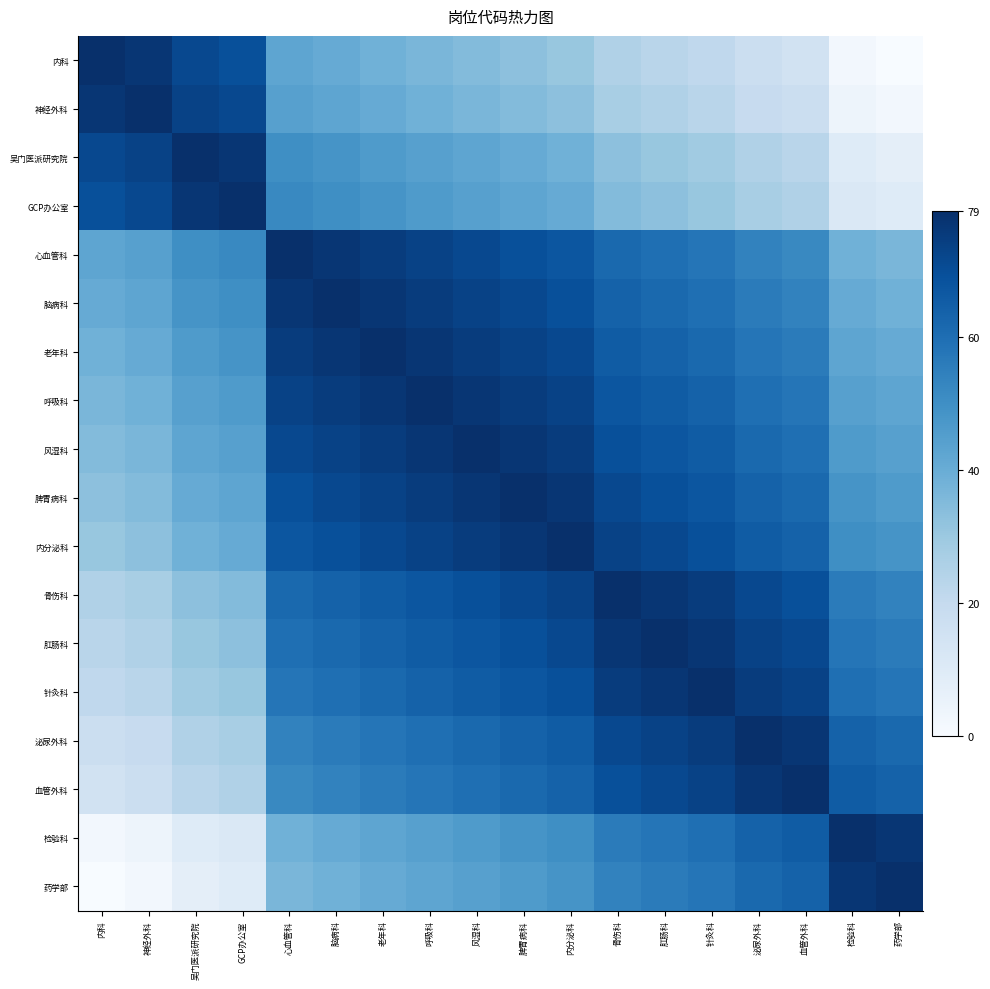

Reading right to left, list all the values displayed in this chart.

内科: 药学部=0.0	检验科=1.9	血管外科=15.4	泌尿外科=17.3	针灸科=21.2	肛肠科=23.1	骨伤科=25.0	内分泌科=30.8	脾胃病科=32.8	风湿科=34.7	呼吸科=36.6	老年科=38.5	脑病科=40.5	心血管科=42.4	GCP办公室=69.4	吴门医派研究院=71.3	神经外科=77.1	内科=79.0
神经外科: 药学部=1.9	检验科=3.9	血管外科=17.3	泌尿外科=19.3	针灸科=23.1	肛肠科=25.0	骨伤科=27.0	内分泌科=32.8	脾胃病科=34.7	风湿科=36.6	呼吸科=38.5	老年科=40.5	脑病科=42.4	心血管科=44.3	GCP办公室=71.3	吴门医派研究院=73.2	神经外科=79.0	内科=77.1
吴门医派研究院: 药学部=7.7	检验科=9.6	血管外科=23.1	泌尿外科=25.0	针灸科=28.9	肛肠科=30.8	骨伤科=32.8	内分泌科=38.5	脾胃病科=40.5	风湿科=42.4	呼吸科=44.3	老年科=46.2	脑病科=48.2	心血管科=50.1	GCP办公室=77.1	吴门医派研究院=79.0	神经外科=73.2	内科=71.3
GCP办公室: 药学部=9.6	检验科=11.6	血管外科=25.0	泌尿外科=27.0	针灸科=30.8	肛肠科=32.8	骨伤科=34.7	内分泌科=40.5	脾胃病科=42.4	风湿科=44.3	呼吸科=46.2	老年科=48.2	脑病科=50.1	心血管科=52.0	GCP办公室=79.0	吴门医派研究院=77.1	神经外科=71.3	内科=69.4
心血管科: 药学部=36.6	检验科=38.5	血管外科=52.0	泌尿外科=54.0	针灸科=57.8	肛肠科=59.7	骨伤科=61.7	内分泌科=67.4	脾胃病科=69.4	风湿科=71.3	呼吸科=73.2	老年科=75.1	脑病科=77.1	心血管科=79.0	GCP办公室=52.0	吴门医派研究院=50.1	神经外科=44.3	内科=42.4
脑病科: 药学部=38.5	检验科=40.5	血管外科=54.0	泌尿外科=55.9	针灸科=59.7	肛肠科=61.7	骨伤科=63.6	内分泌科=69.4	脾胃病科=71.3	风湿科=73.2	呼吸科=75.1	老年科=77.1	脑病科=79.0	心血管科=77.1	GCP办公室=50.1	吴门医派研究院=48.2	神经外科=42.4	内科=40.5
老年科: 药学部=40.5	检验科=42.4	血管外科=55.9	泌尿外科=57.8	针灸科=61.7	肛肠科=63.6	骨伤科=65.5	内分泌科=71.3	脾胃病科=73.2	风湿科=75.1	呼吸科=77.1	老年科=79.0	脑病科=77.1	心血管科=75.1	GCP办公室=48.2	吴门医派研究院=46.2	神经外科=40.5	内科=38.5
呼吸科: 药学部=42.4	检验科=44.3	血管外科=57.8	泌尿外科=59.7	针灸科=63.6	肛肠科=65.5	骨伤科=67.4	内分泌科=73.2	脾胃病科=75.1	风湿科=77.1	呼吸科=79.0	老年科=77.1	脑病科=75.1	心血管科=73.2	GCP办公室=46.2	吴门医派研究院=44.3	神经外科=38.5	内科=36.6
风湿科: 药学部=44.3	检验科=46.2	血管外科=59.7	泌尿外科=61.7	针灸科=65.5	肛肠科=67.4	骨伤科=69.4	内分泌科=75.1	脾胃病科=77.1	风湿科=79.0	呼吸科=77.1	老年科=75.1	脑病科=73.2	心血管科=71.3	GCP办公室=44.3	吴门医派研究院=42.4	神经外科=36.6	内科=34.7
脾胃病科: 药学部=46.2	检验科=48.2	血管外科=61.7	泌尿外科=63.6	针灸科=67.4	肛肠科=69.4	骨伤科=71.3	内分泌科=77.1	脾胃病科=79.0	风湿科=77.1	呼吸科=75.1	老年科=73.2	脑病科=71.3	心血管科=69.4	GCP办公室=42.4	吴门医派研究院=40.5	神经外科=34.7	内科=32.8
内分泌科: 药学部=48.2	检验科=50.1	血管外科=63.6	泌尿外科=65.5	针灸科=69.4	肛肠科=71.3	骨伤科=73.2	内分泌科=79.0	脾胃病科=77.1	风湿科=75.1	呼吸科=73.2	老年科=71.3	脑病科=69.4	心血管科=67.4	GCP办公室=40.5	吴门医派研究院=38.5	神经外科=32.8	内科=30.8
骨伤科: 药学部=54.0	检验科=55.9	血管外科=69.4	泌尿外科=71.3	针灸科=75.1	肛肠科=77.1	骨伤科=79.0	内分泌科=73.2	脾胃病科=71.3	风湿科=69.4	呼吸科=67.4	老年科=65.5	脑病科=63.6	心血管科=61.7	GCP办公室=34.7	吴门医派研究院=32.8	神经外科=27.0	内科=25.0
肛肠科: 药学部=55.9	检验科=57.8	血管外科=71.3	泌尿外科=73.2	针灸科=77.1	肛肠科=79.0	骨伤科=77.1	内分泌科=71.3	脾胃病科=69.4	风湿科=67.4	呼吸科=65.5	老年科=63.6	脑病科=61.7	心血管科=59.7	GCP办公室=32.8	吴门医派研究院=30.8	神经外科=25.0	内科=23.1
针灸科: 药学部=57.8	检验科=59.7	血管外科=73.2	泌尿外科=75.1	针灸科=79.0	肛肠科=77.1	骨伤科=75.1	内分泌科=69.4	脾胃病科=67.4	风湿科=65.5	呼吸科=63.6	老年科=61.7	脑病科=59.7	心血管科=57.8	GCP办公室=30.8	吴门医派研究院=28.9	神经外科=23.1	内科=21.2
泌尿外科: 药学部=61.7	检验科=63.6	血管外科=77.1	泌尿外科=79.0	针灸科=75.1	肛肠科=73.2	骨伤科=71.3	内分泌科=65.5	脾胃病科=63.6	风湿科=61.7	呼吸科=59.7	老年科=57.8	脑病科=55.9	心血管科=54.0	GCP办公室=27.0	吴门医派研究院=25.0	神经外科=19.3	内科=17.3
血管外科: 药学部=63.6	检验科=65.5	血管外科=79.0	泌尿外科=77.1	针灸科=73.2	肛肠科=71.3	骨伤科=69.4	内分泌科=63.6	脾胃病科=61.7	风湿科=59.7	呼吸科=57.8	老年科=55.9	脑病科=54.0	心血管科=52.0	GCP办公室=25.0	吴门医派研究院=23.1	神经外科=17.3	内科=15.4
检验科: 药学部=77.1	检验科=79.0	血管外科=65.5	泌尿外科=63.6	针灸科=59.7	肛肠科=57.8	骨伤科=55.9	内分泌科=50.1	脾胃病科=48.2	风湿科=46.2	呼吸科=44.3	老年科=42.4	脑病科=40.5	心血管科=38.5	GCP办公室=11.6	吴门医派研究院=9.6	神经外科=3.9	内科=1.9
药学部: 药学部=79.0	检验科=77.1	血管外科=63.6	泌尿外科=61.7	针灸科=57.8	肛肠科=55.9	骨伤科=54.0	内分泌科=48.2	脾胃病科=46.2	风湿科=44.3	呼吸科=42.4	老年科=40.5	脑病科=38.5	心血管科=36.6	GCP办公室=9.6	吴门医派研究院=7.7	神经外科=1.9	内科=0.0